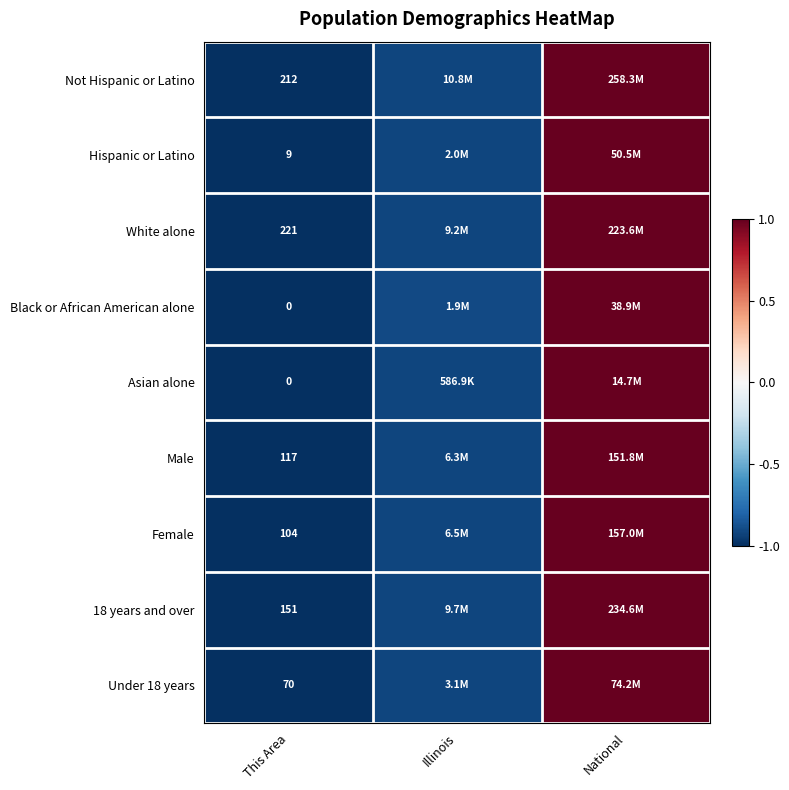

Where is Female nearest to the value 0?

Illinois